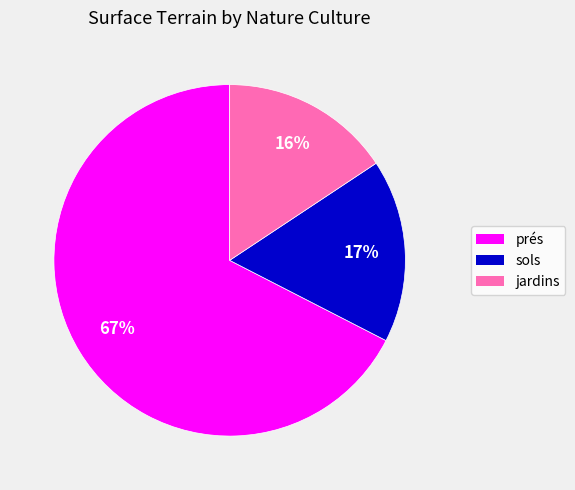

To the nearest percent, what is the average slice percentage?

33%